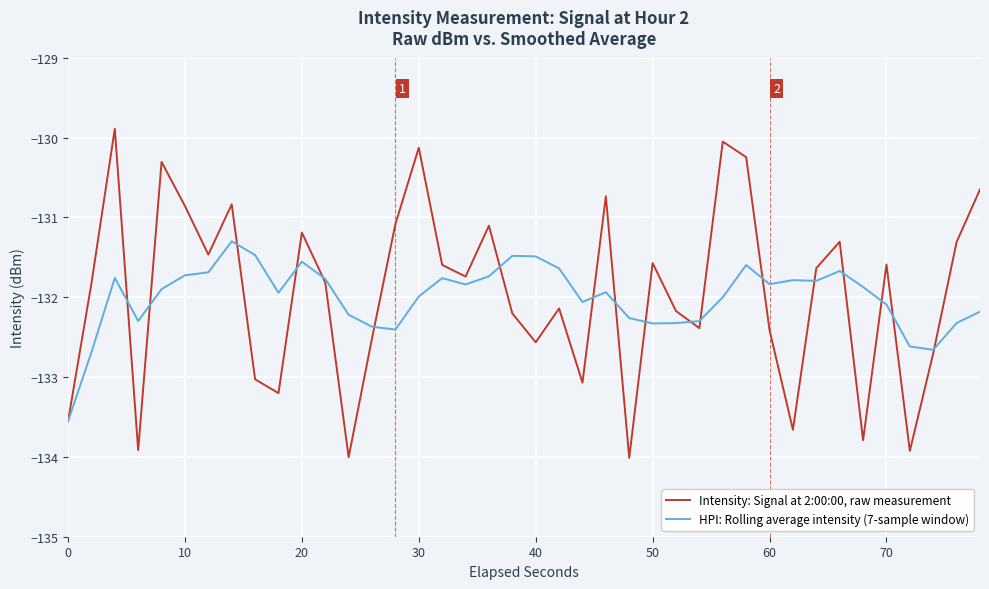

Rank the series by their average value, from lowest to highest.

HPI: Rolling average intensity (7-sample window), Intensity: Signal at 2:00:00, raw measurement